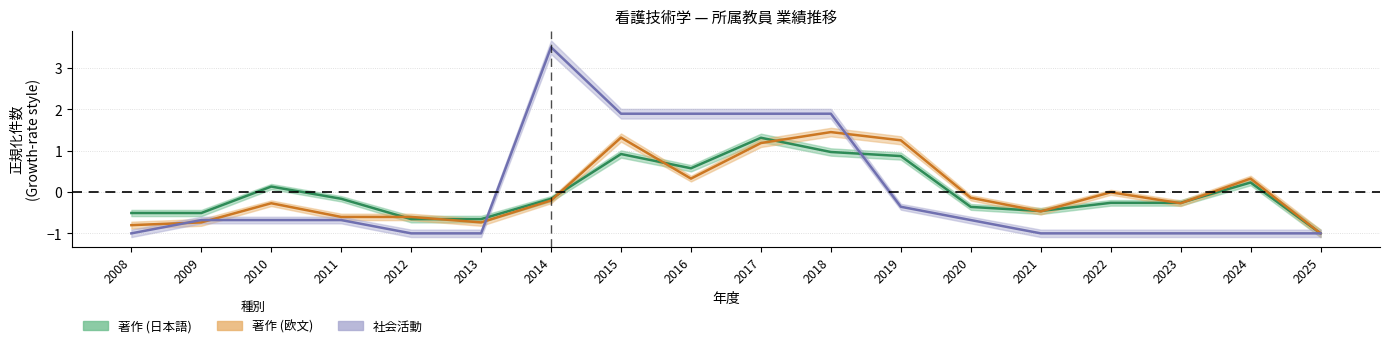

Where is 著作(欧文) nearest to the value 0?

2022